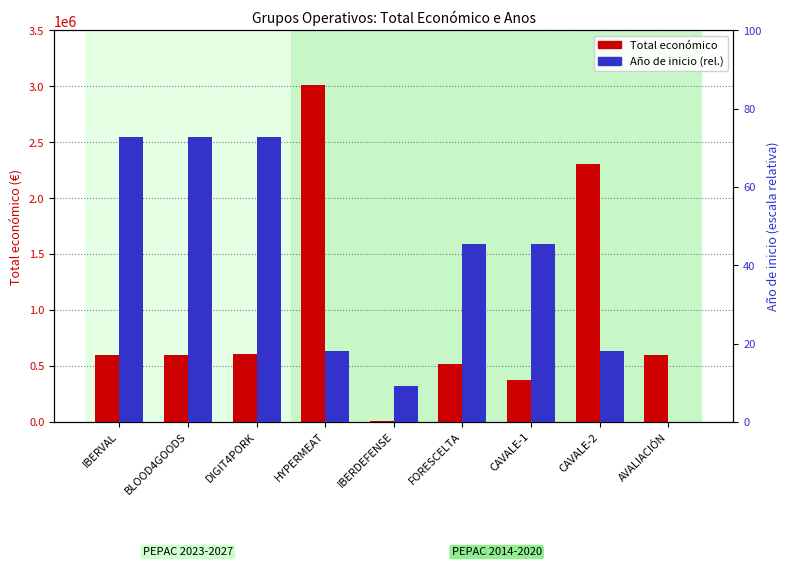

What is the total value across all series at AVALIACIÓN?

598049.0